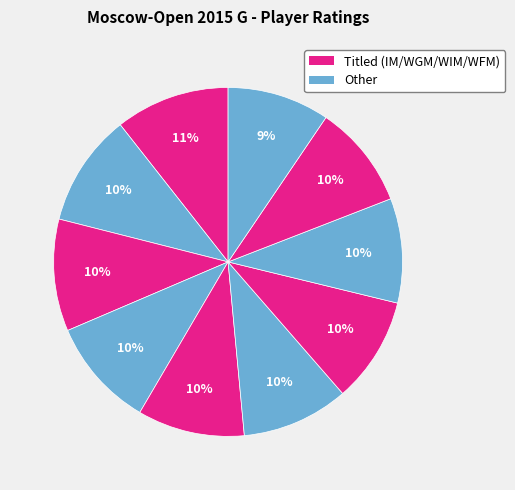

How many segments does this pie chart have?

10